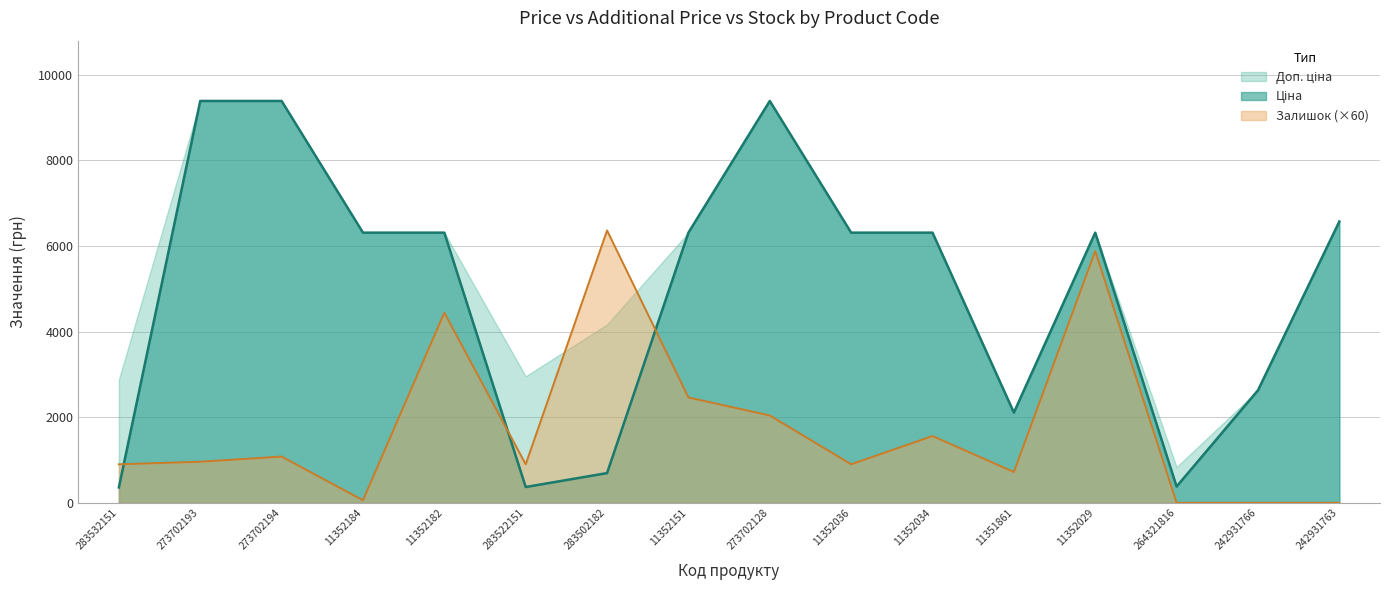

What is the label of the 16th point from the left?

242931763